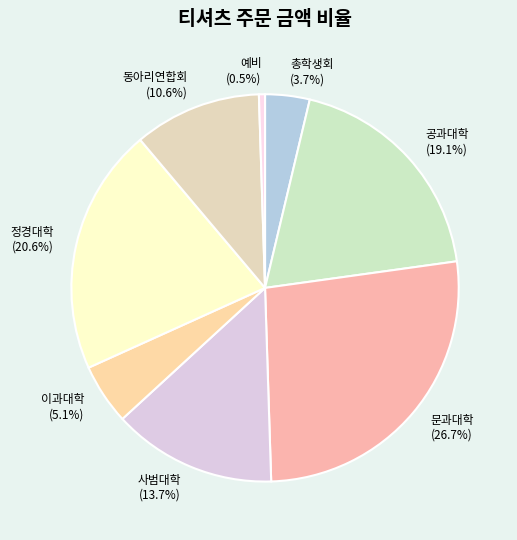

Does any single category account for the majority?

No